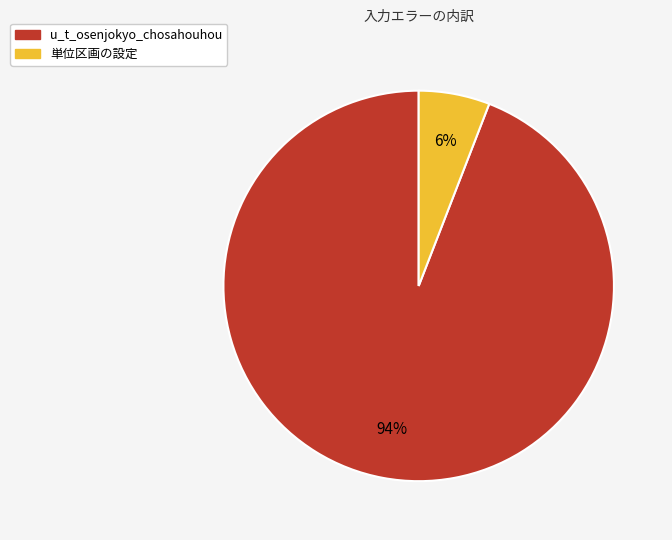

Is there any slice that represents more than half of the pie?

Yes